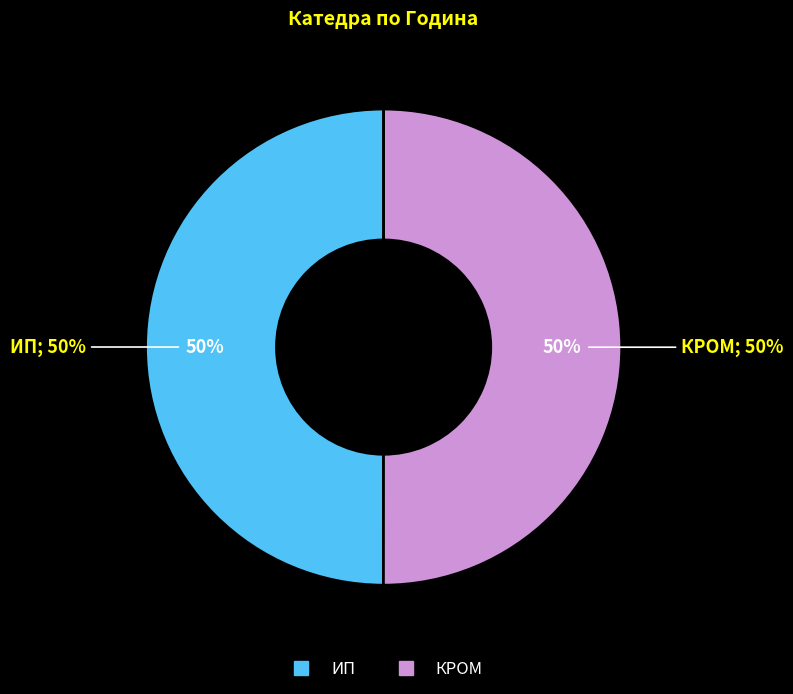

The ИП slice represents 50% of the pie. True or false?

True